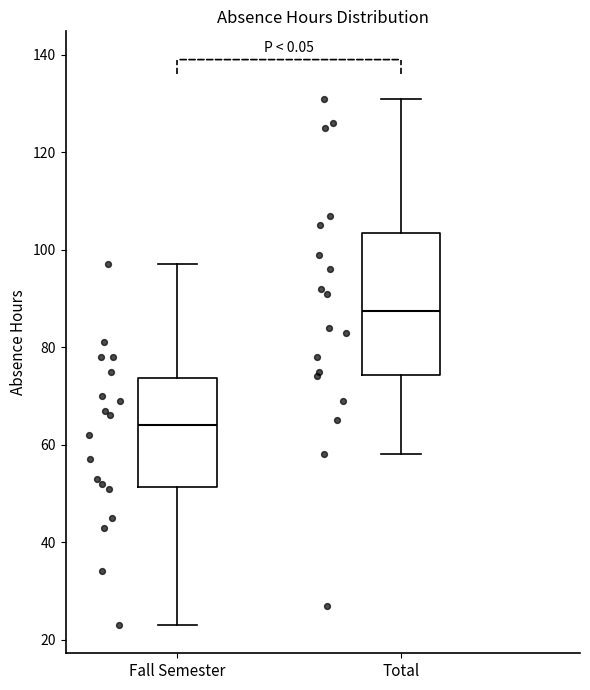

Where is the lower edge of the box for Total on the y-axis? The values are not printed on the chart, so give them approximately, as read against the axis.

74